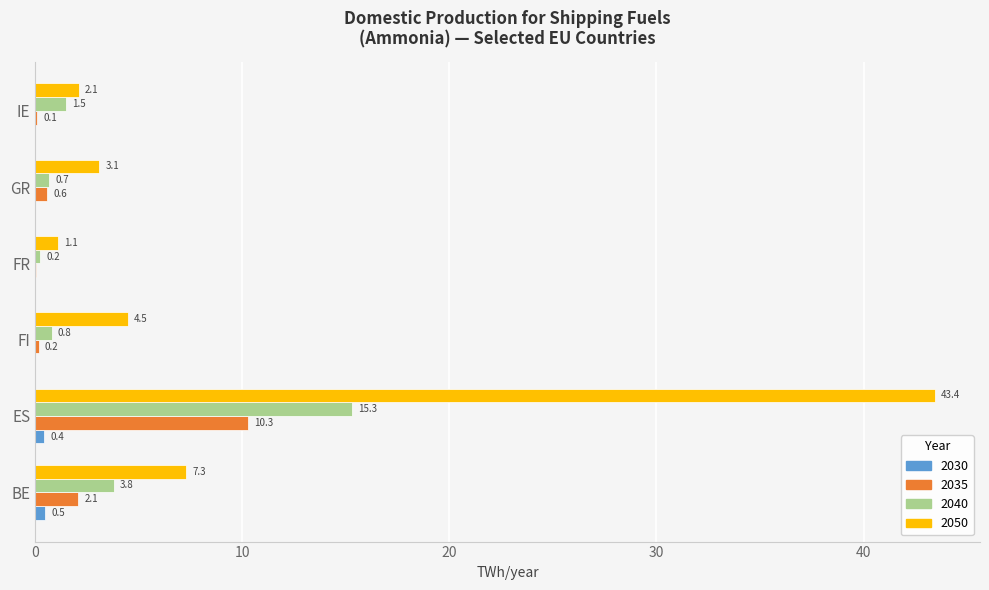

The value of 2040 at BE is 3.8. True or false?

True